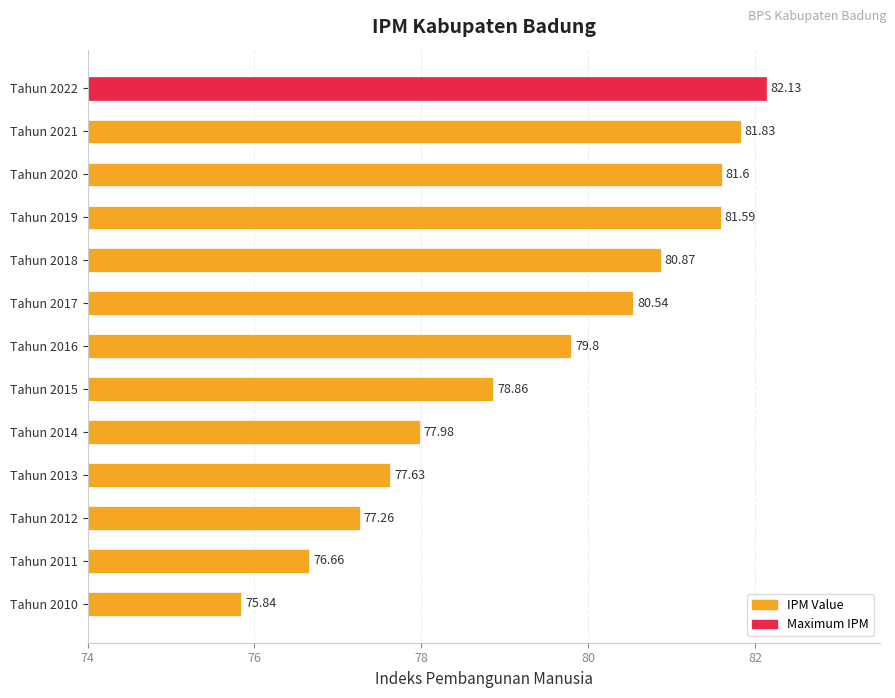

Does the chart contain any negative values?

No